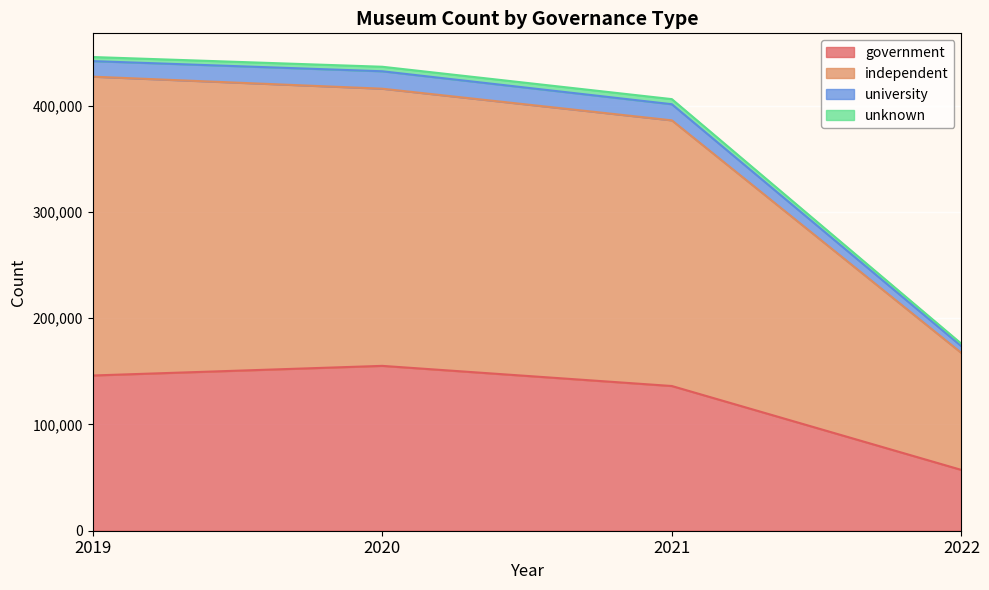

True or false: government and independent cross at least once.

False